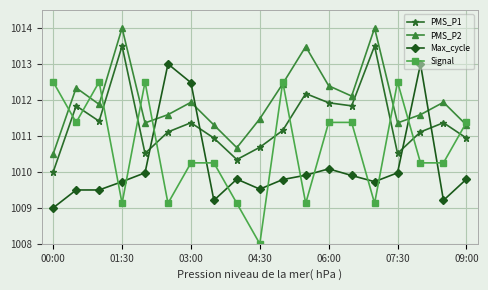

List the series in order of their peak value, lowest first.

Signal, Max_cycle, PMS_P1, PMS_P2